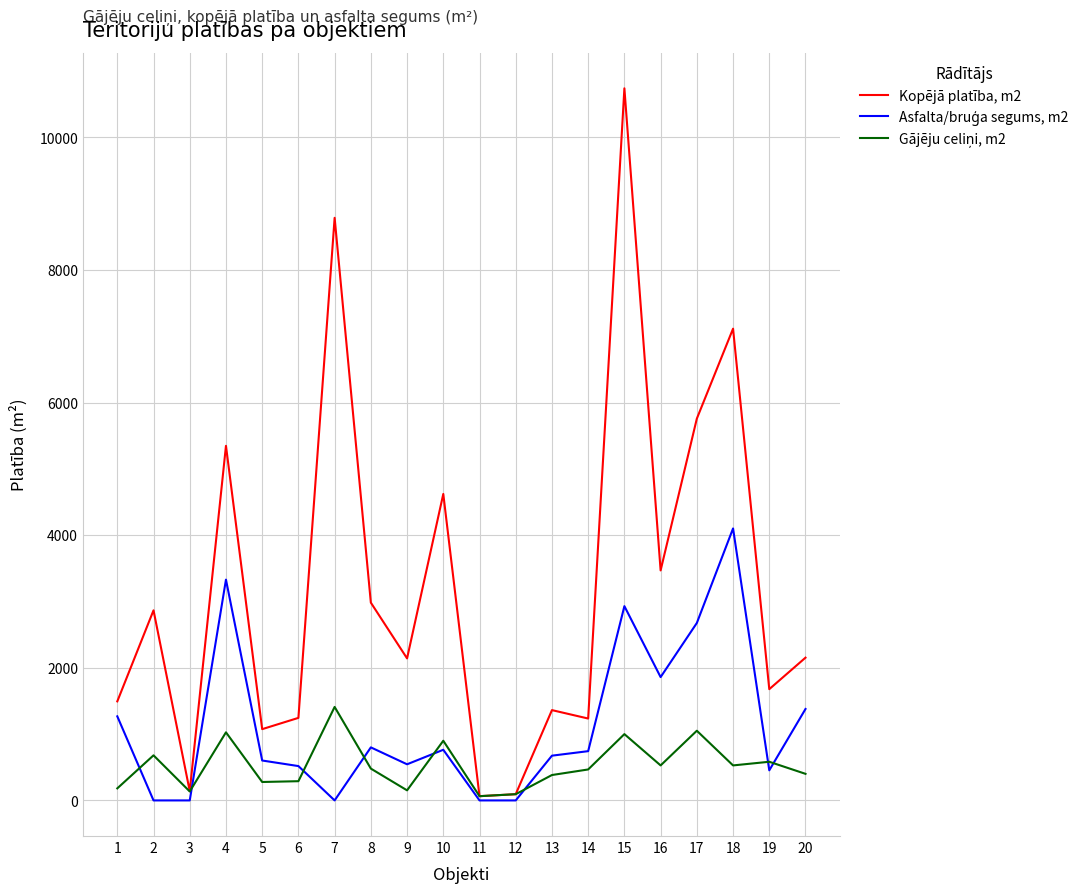

Which series has the largest range (max minus min)?

Kopējā platība, m2